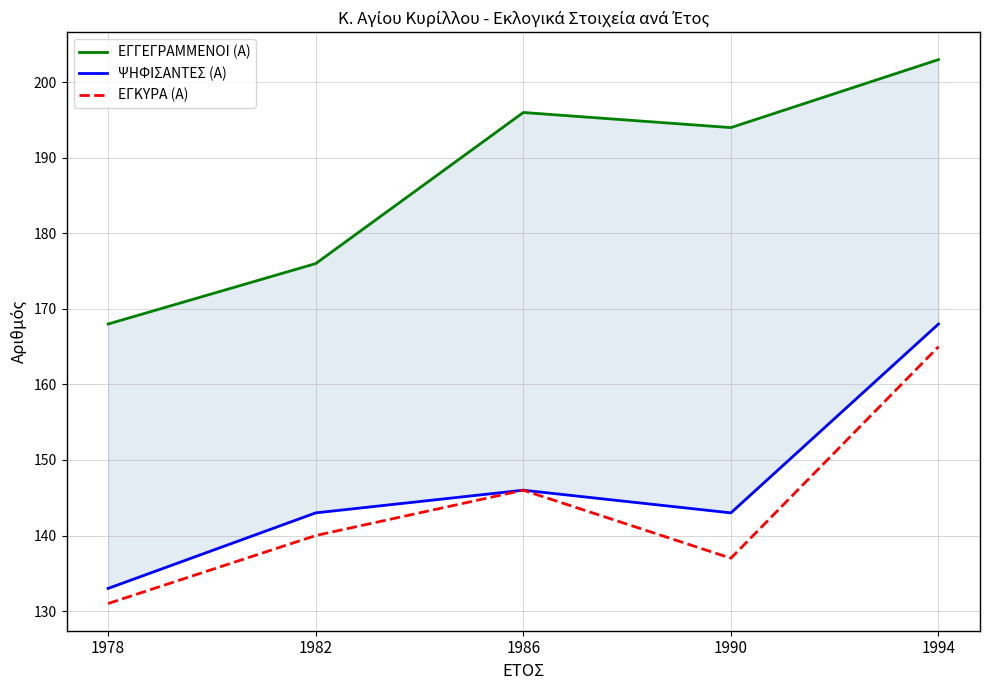

In ΨΗΦΙΣΑΝΤΕΣ (Α), how many points are lower than both neighbors (excluding endpoints)?

1